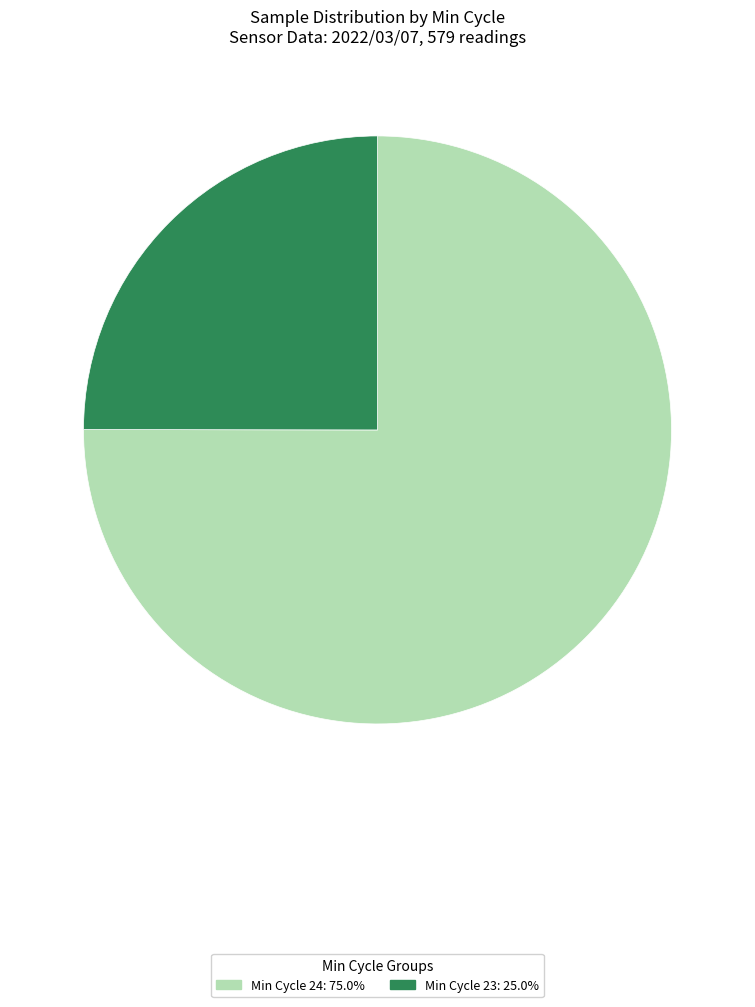

Does any single category account for the majority?

Yes